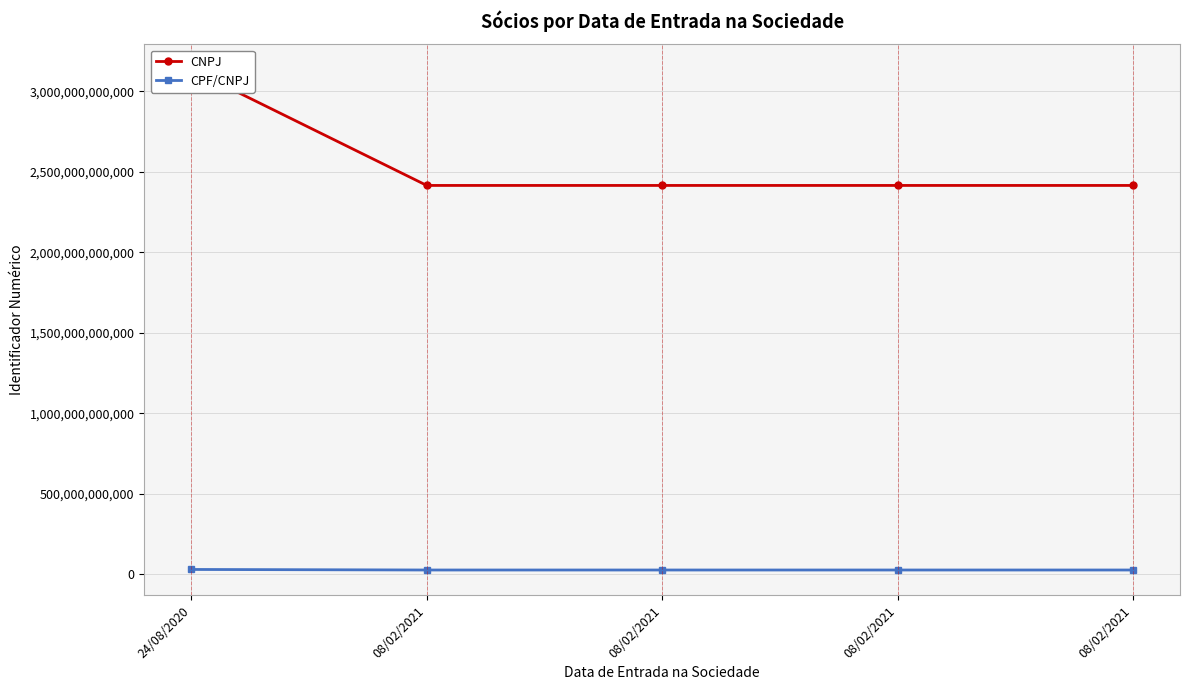

What is the sum of all CNPJ values?

12798594475594